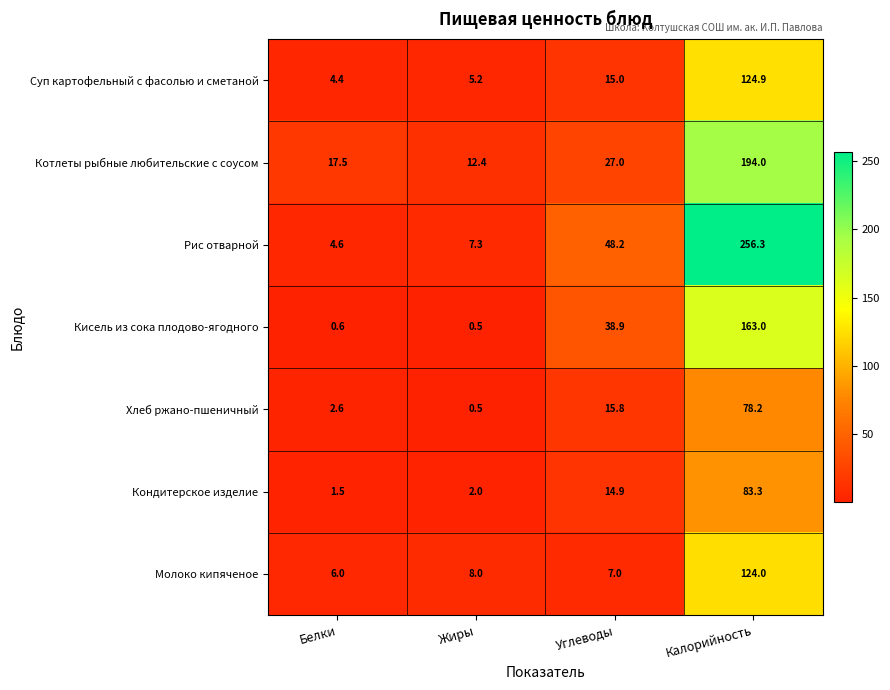

Which series changed the most between Жиры and Углеводы?

Рис отварной